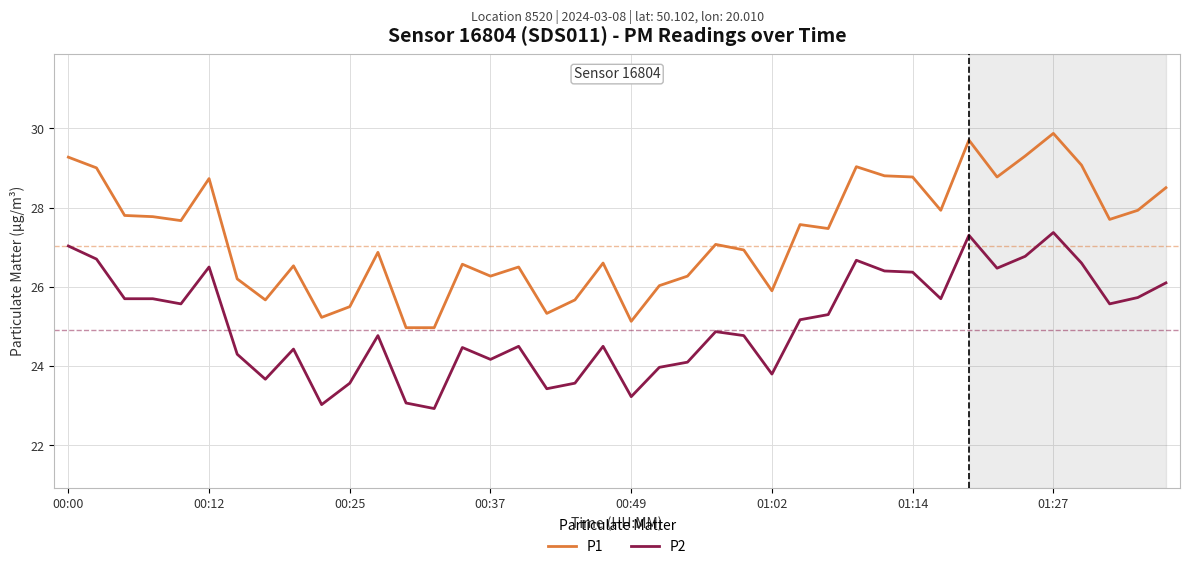

What is the difference between the maximum and minimum values in the P2 series?

4.4